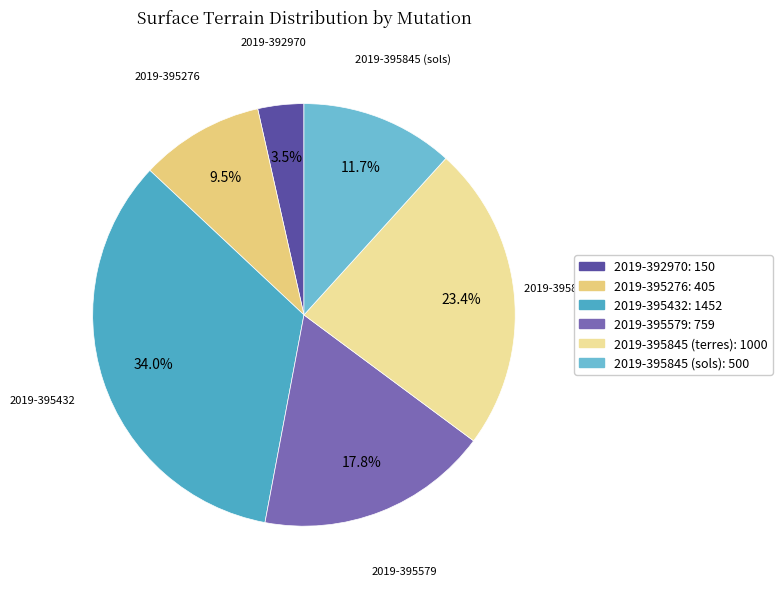

What is the ratio of the value at 2019-395579 to the value at 2019-395276?

1.9